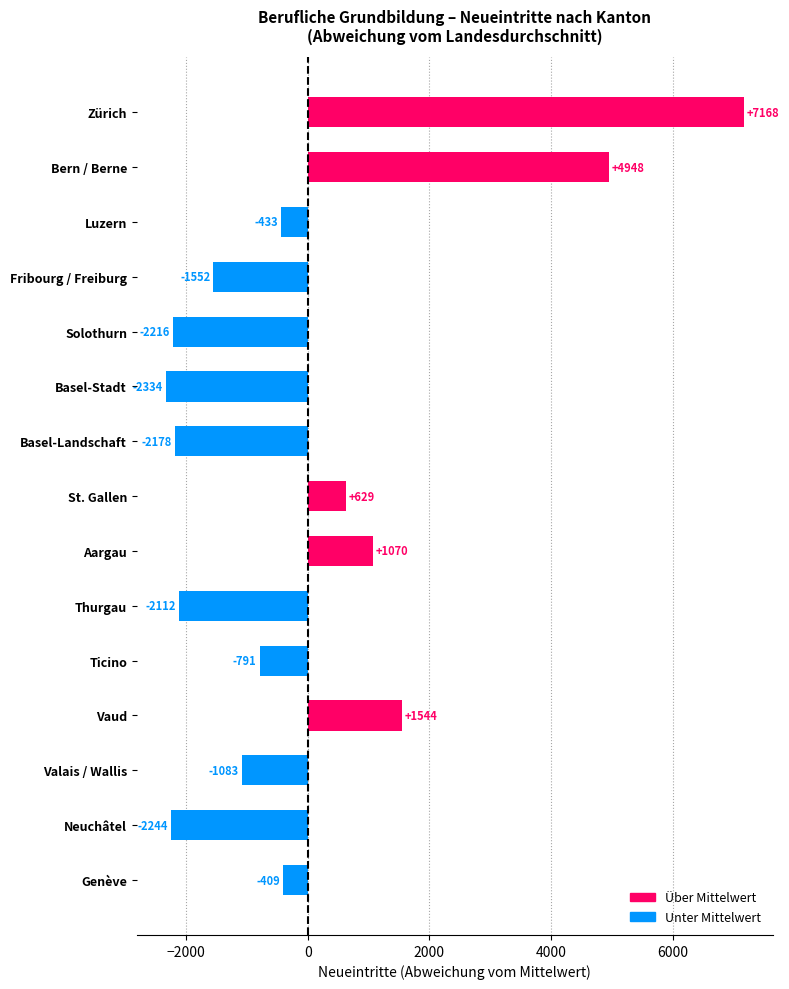

True or false: the data shows -409.5 at Genève.

True